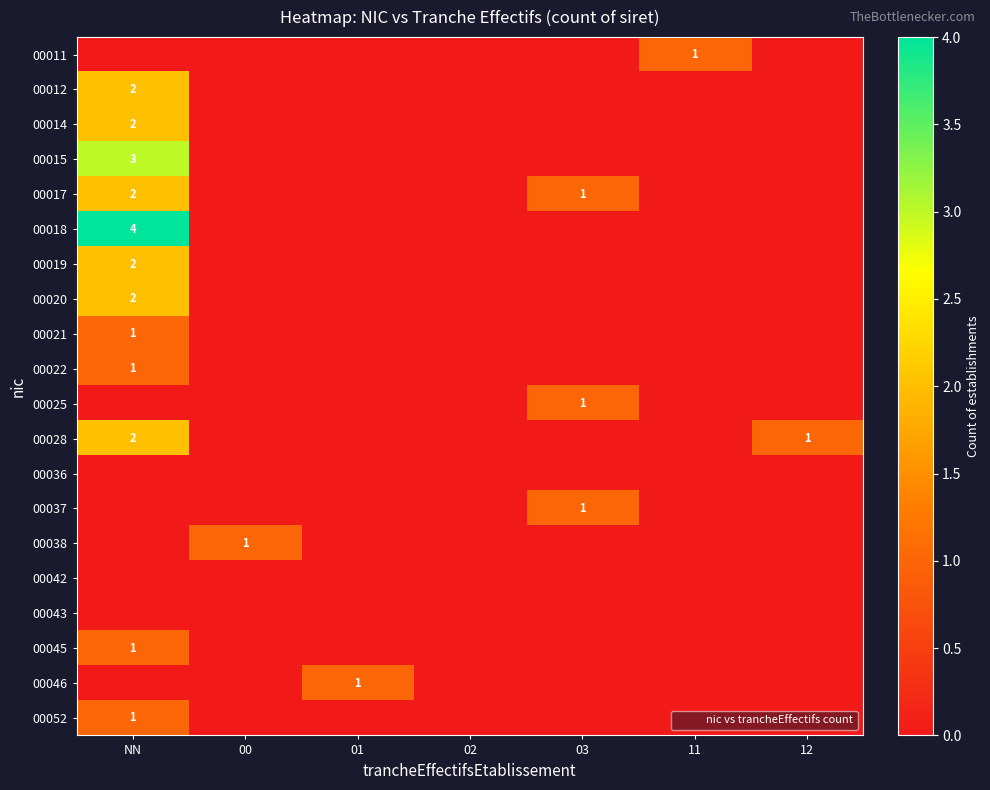

List the series in order of their peak value, lowest first.

00036, 00042, 00043, 00011, 00021, 00022, 00025, 00037, 00038, 00045, 00046, 00052, 00012, 00014, 00017, 00019, 00020, 00028, 00015, 00018